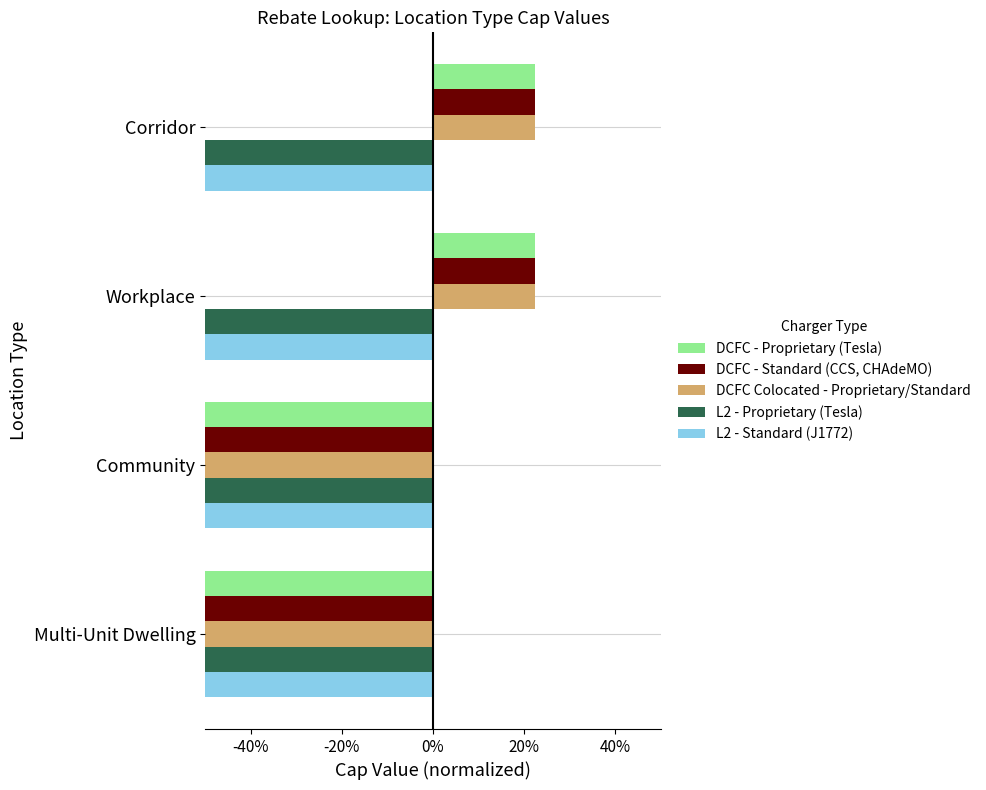

What is the difference between the maximum and minimum values in the DCFC - Proprietary (Tesla) series?

0.9